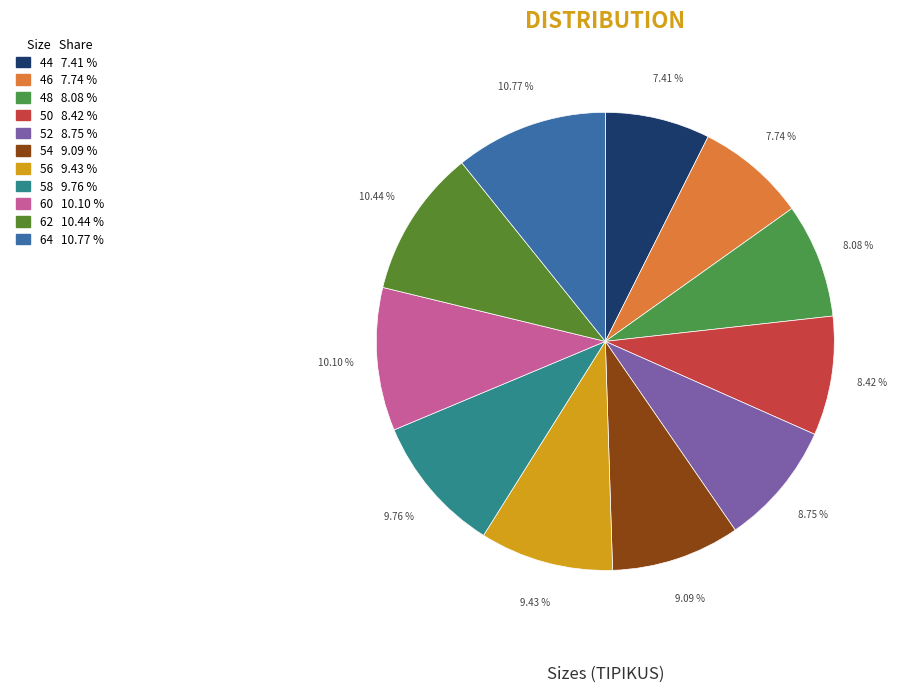

Does any single category account for the majority?

No